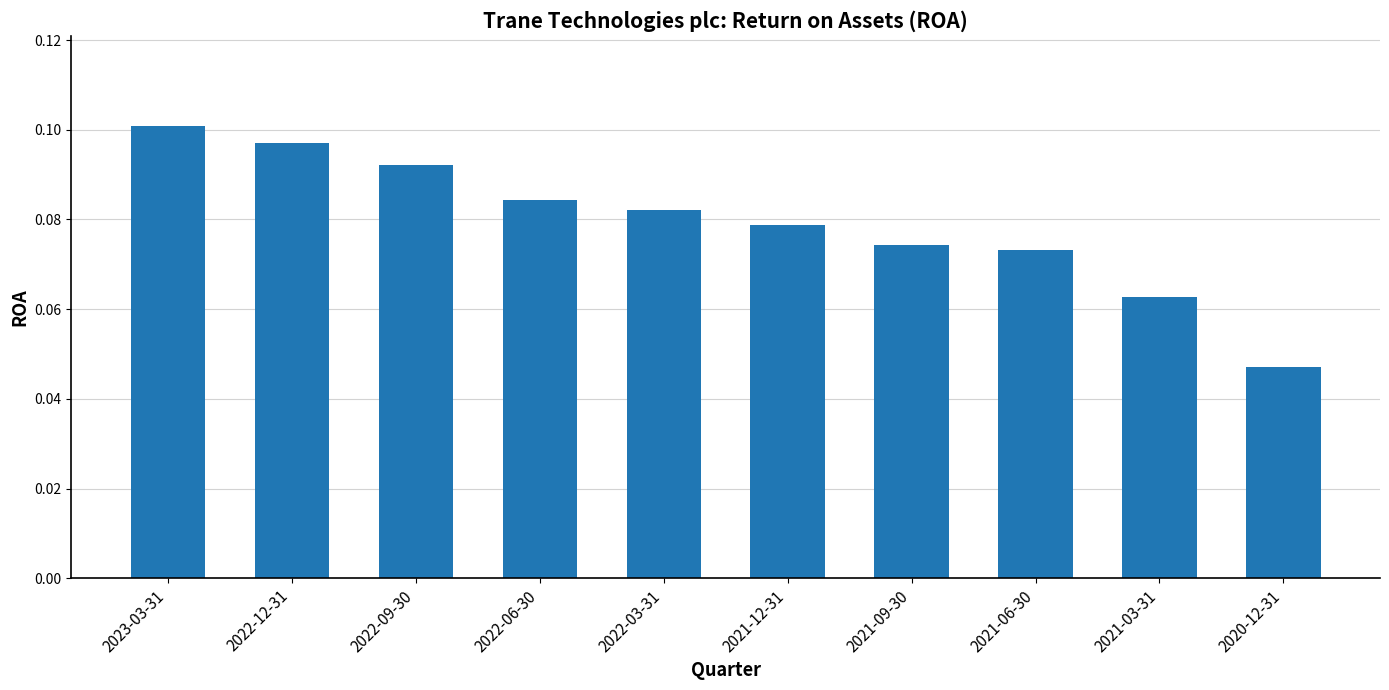

List the labels in order of value, smallest first.

2020-12-31, 2021-03-31, 2021-06-30, 2021-09-30, 2021-12-31, 2022-03-31, 2022-06-30, 2022-09-30, 2022-12-31, 2023-03-31